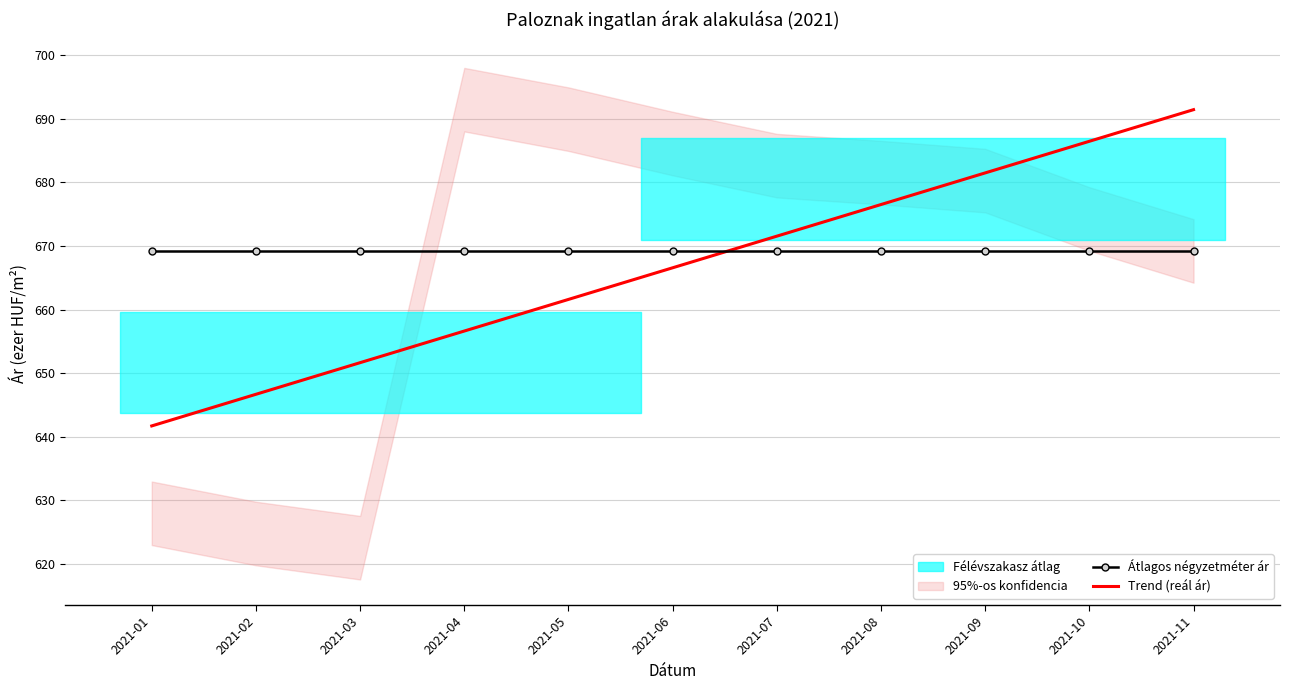

Reading left to right, extract all data points from this chart.

Átlagos négyzetméter ár: 669.2	669.2	669.2	669.2	669.2	669.2	669.2	669.2	669.2	669.2	669.2
Trend (reál ár): 641.7	646.7	651.6	656.6	661.6	666.6	671.6	676.5	681.5	686.5	691.5